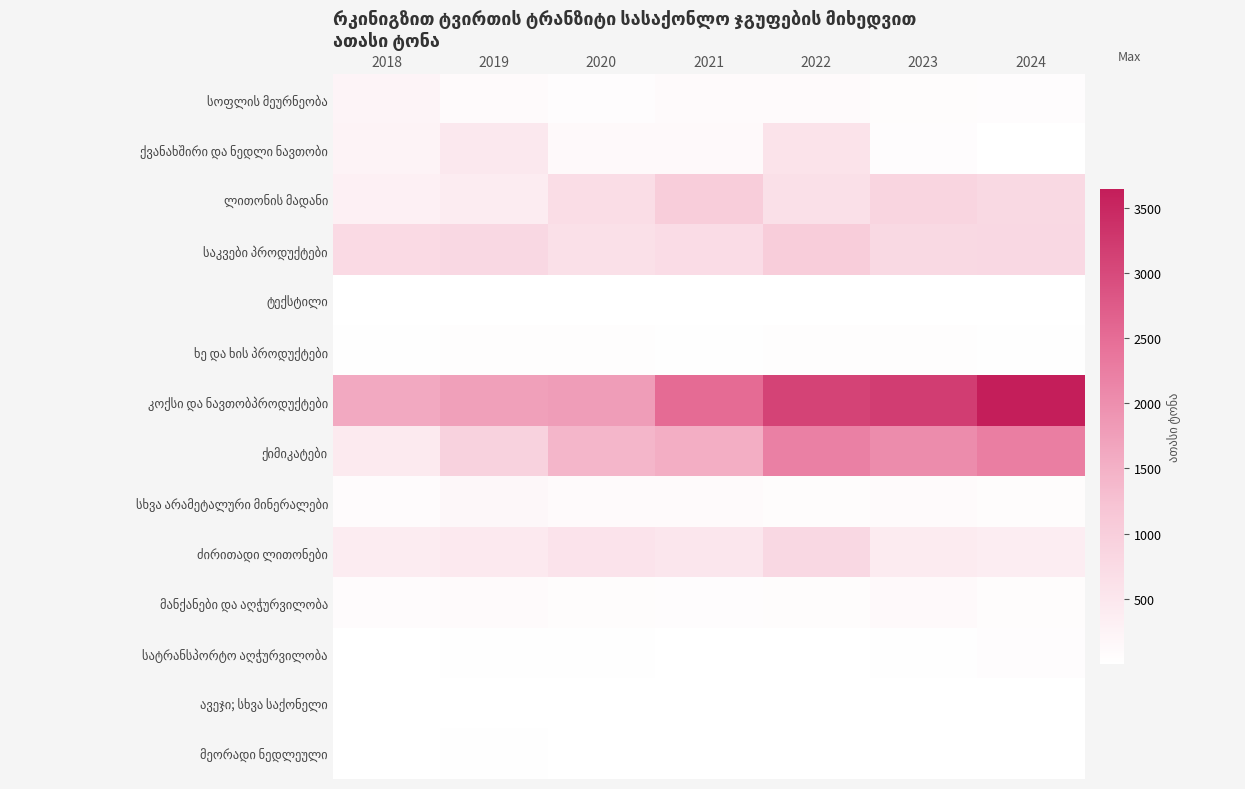

Which series has the widest spread of values?

კოქსი და ნავთობპროდუქტები